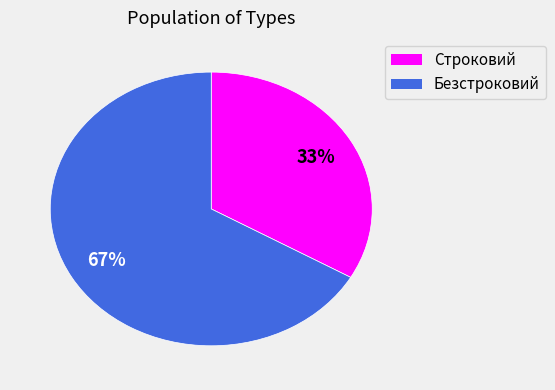

Is the sum of Безстроковий and Строковий greater than half?

Yes